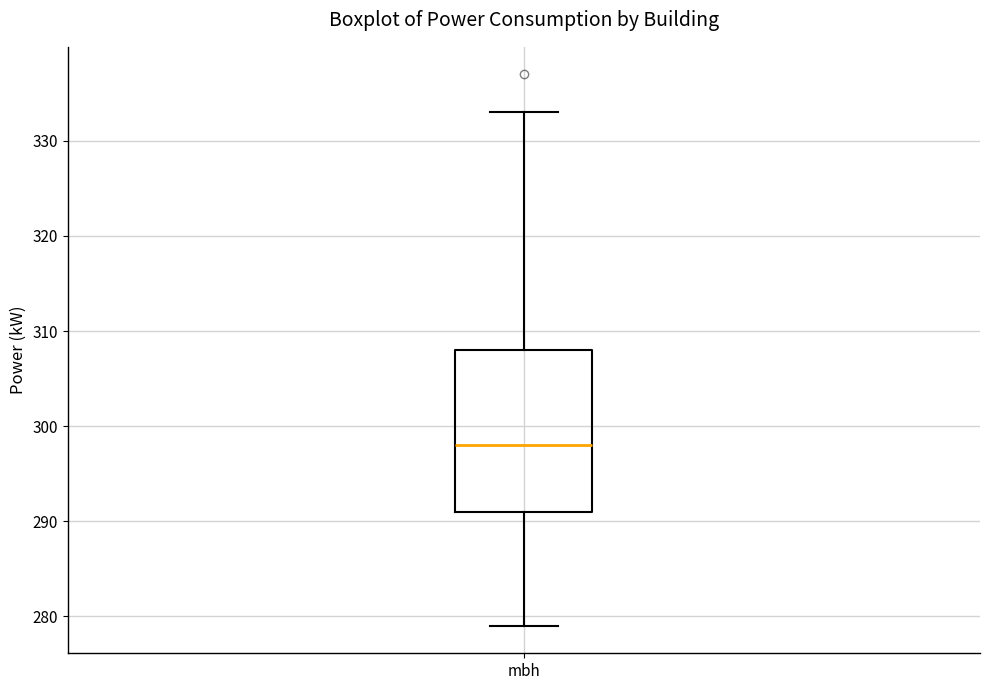

Where is the lower edge of the box for mbh on the y-axis? The values are not printed on the chart, so give them approximately, as read against the axis.

291